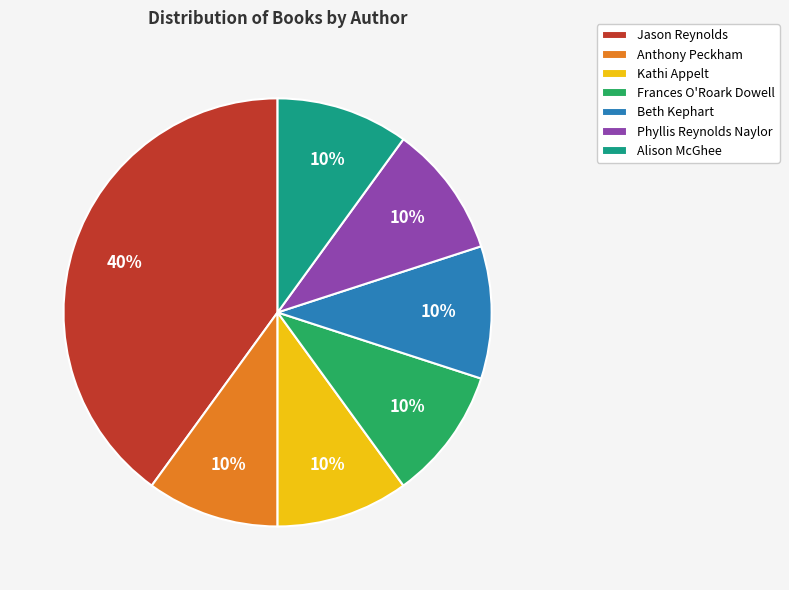

What is the ratio of the value at Jason Reynolds to the value at Kathi Appelt?

4.0